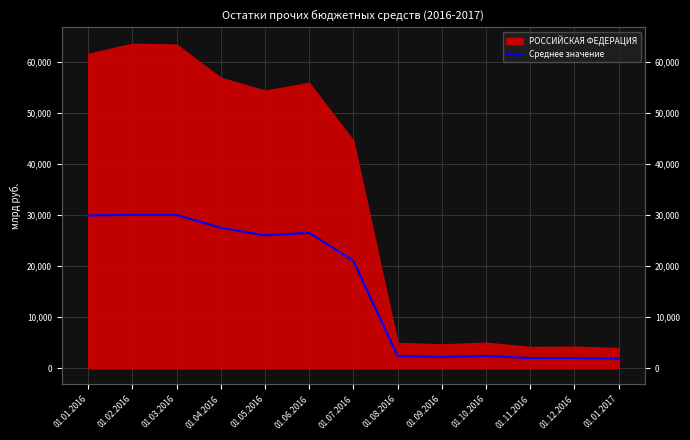

True or false: the data shows 30000 at 01.02.2016.

True